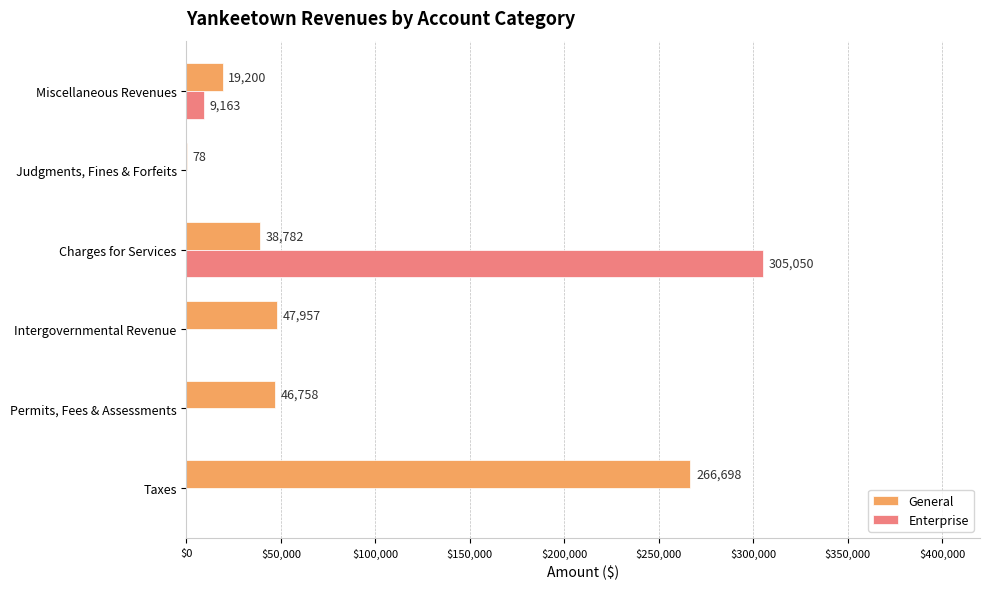

The value of General at Charges for Services is 8144. True or false?

False